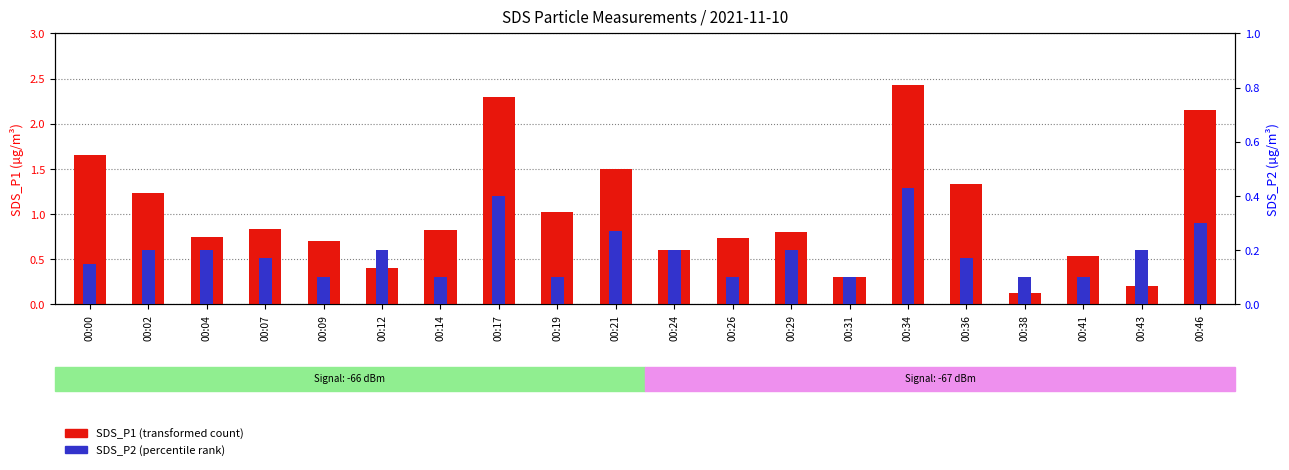

The SDS_P1 (transformed count) series shows 0.8 at 00:14. True or false?

True